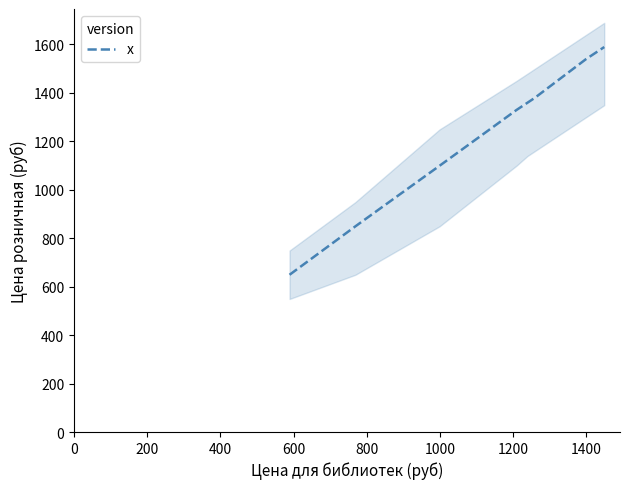

What is the smallest value displayed?

649